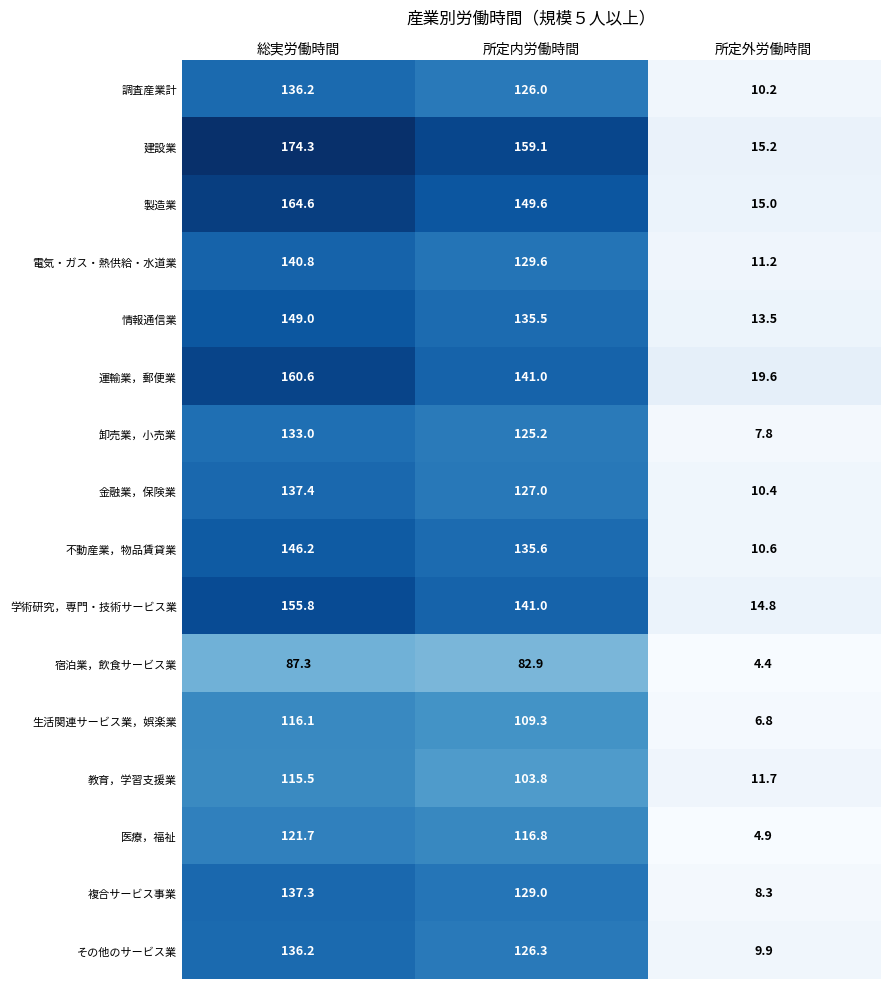

Is it true that 生活関連サービス業，娯楽業 equals 162.0 at 総実労働時間?

False